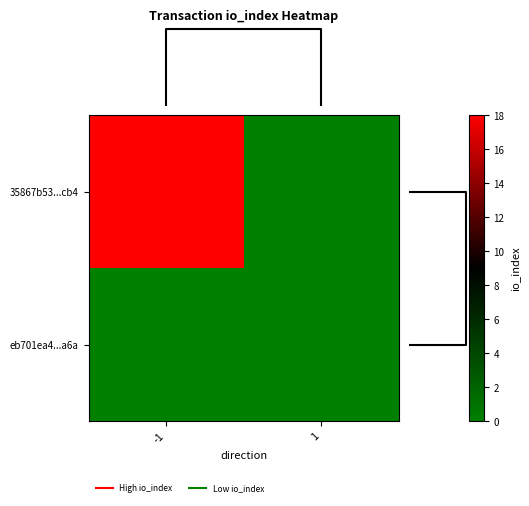

Rank the series by their maximum value, from highest to lowest.

35867b53...cb4, eb701ea4...a6a